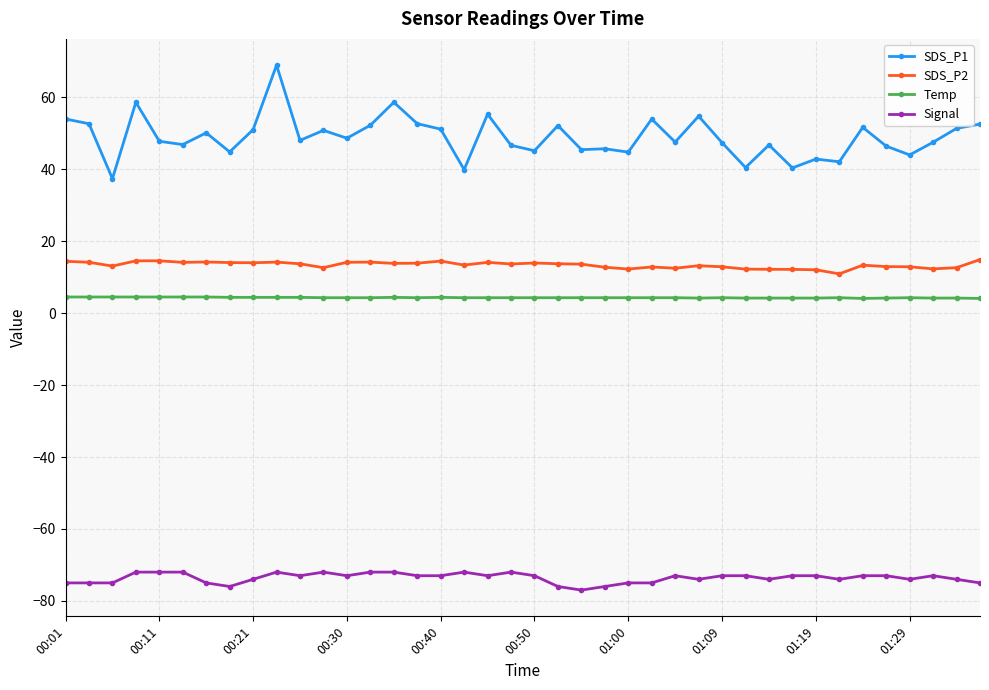

In SDS_P1, how many points are higher than both neighbors (excluding endpoints)?

13